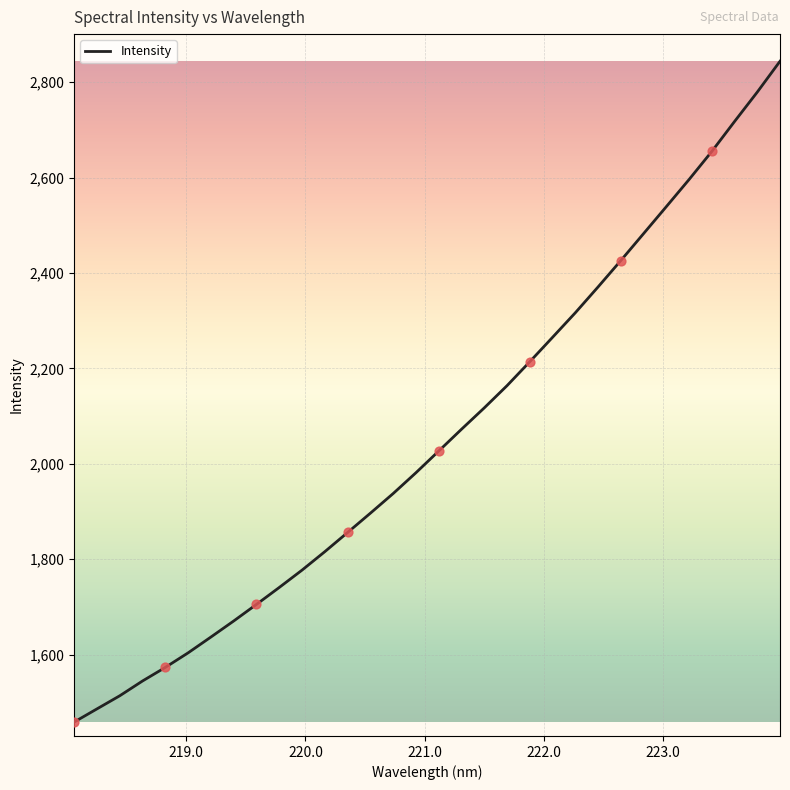

What is the smallest value displayed?

1458.6